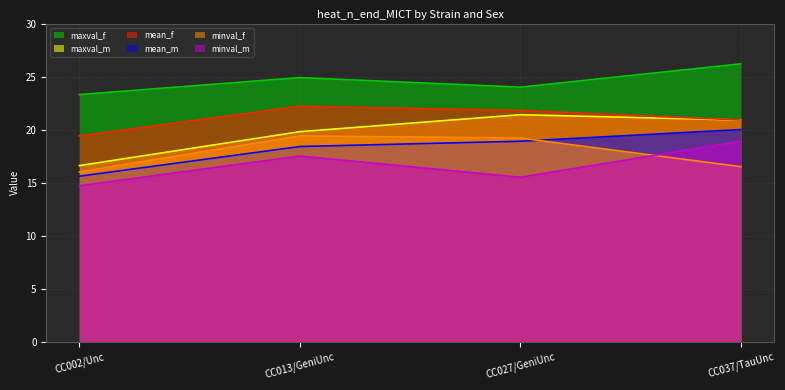

What is the difference between the maximum and minimum values in the mean_m series?

4.4